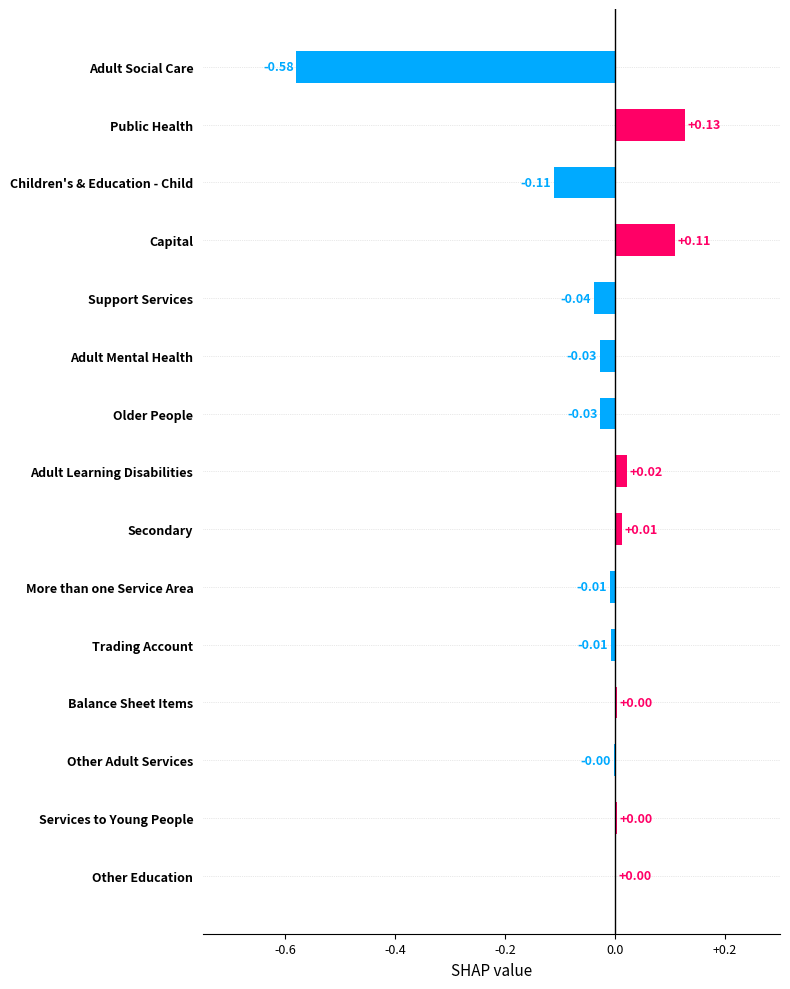

At which category does the chart reach its peak across all series?

Public Health